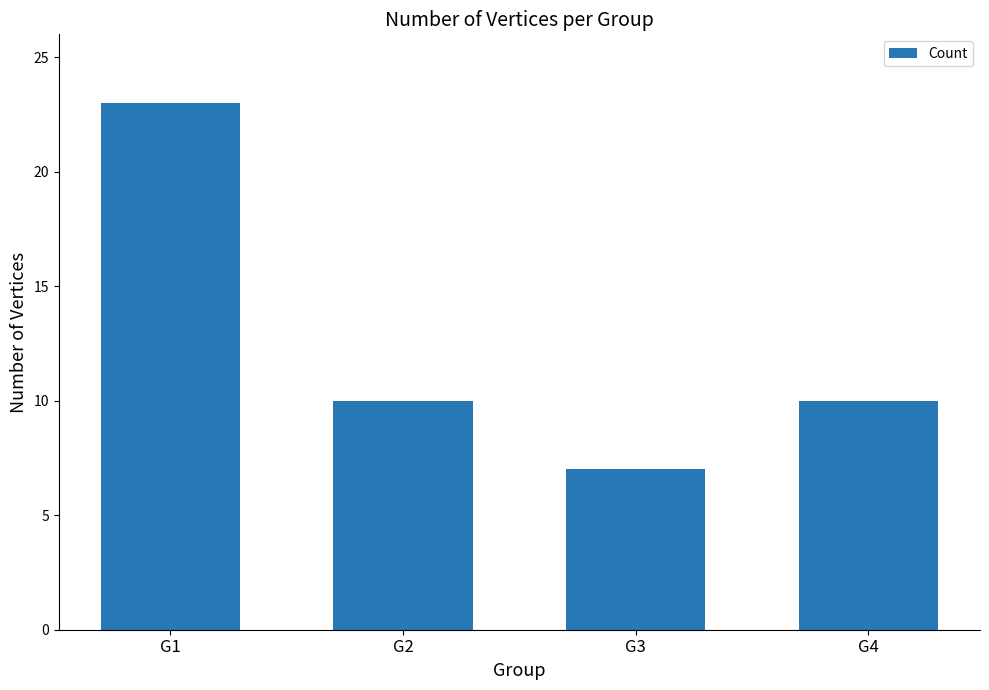

True or false: the data shows 5 at G1.

False